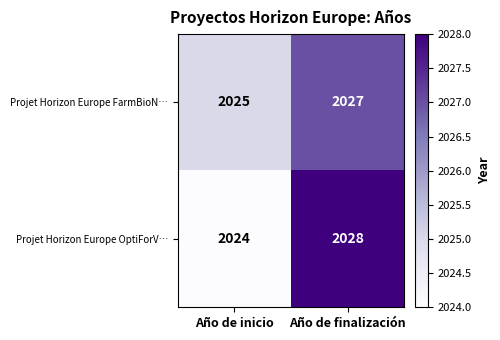

Where is Projet Horizon Europe FarmBioN… nearest to the value 2026?

Año de inicio